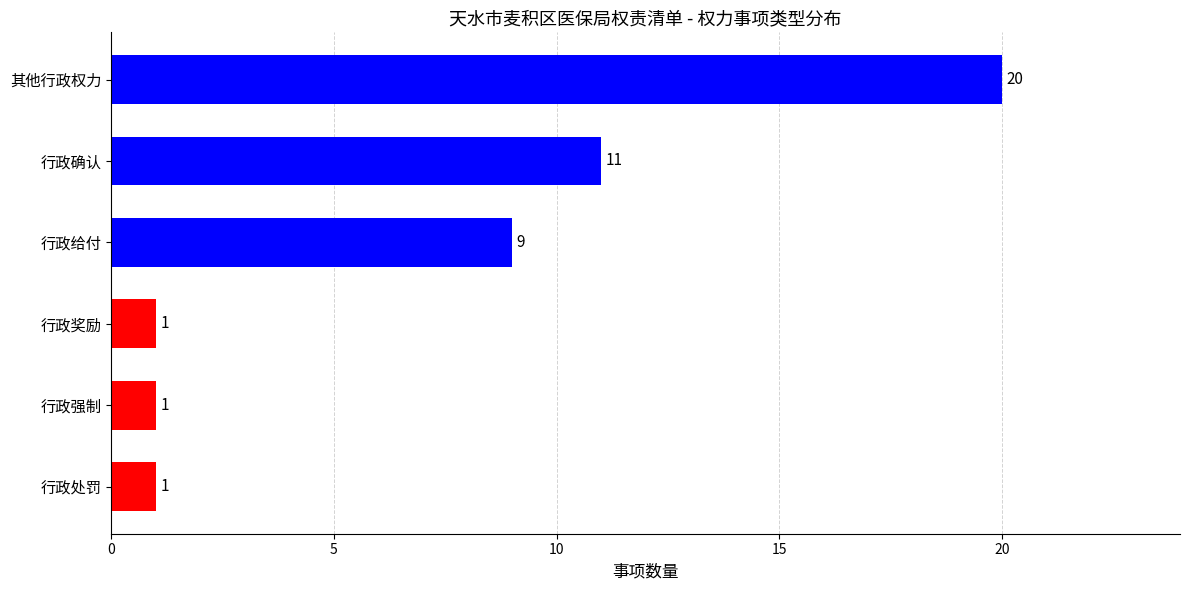

What is the greatest value displayed?

20